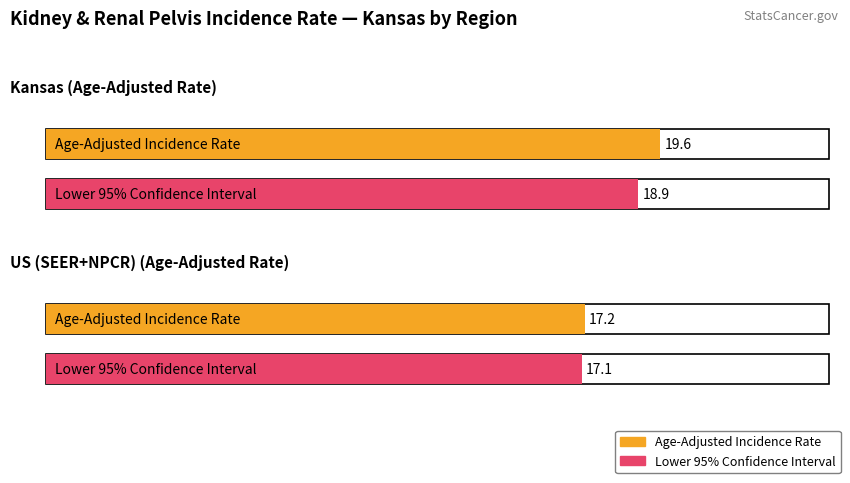

Is it true that Age-Adjusted Incidence Rate equals 29.9 at US (SEER+NPCR)?

False